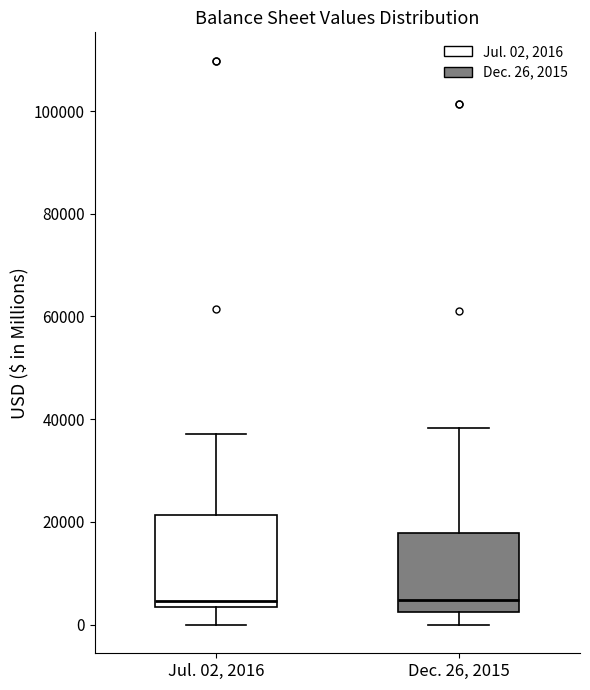

Reading left to right, transcribe this box plot: for each box, give where its median line is, the range the box spans, and where its two whiskers end, as read against the y-axis. The values are not printed on the chart, so give them approximately, as read against the axis.

Jul. 02, 2016: median 4000 (just above the box's lower edge), box 4000 to 22000, whiskers 0 to 38000
Dec. 26, 2015: median 4000, box 2000 to 18000, whiskers 0 to 38000